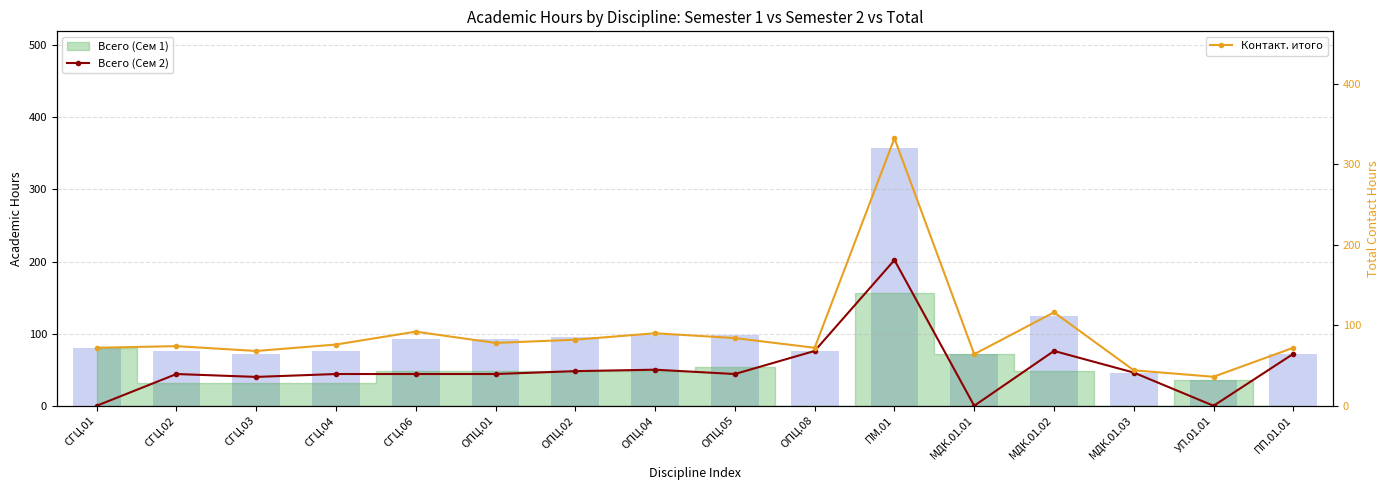

Reading left to right, what are all the values shown in this chart?

Всего (Сем 2): 0	44	40	44	44	44	48	50	44	76	202	0	76	46	0	72
Всего итого: 80	76	72	76	92	92	96	98	98	76	358	72	124	46	36	72
Контакт. итого: 72	74	68	76	92	78	82	90	84	72	332	64	116	44	36	72